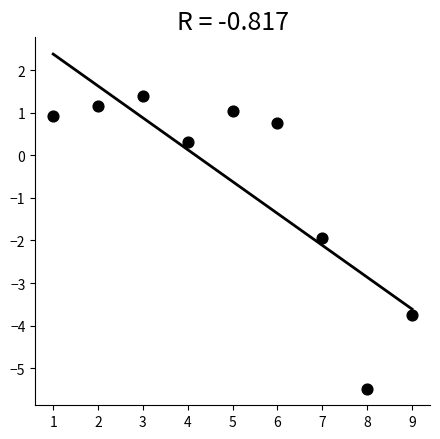

What is the range of X values (max minus min)?

8.0